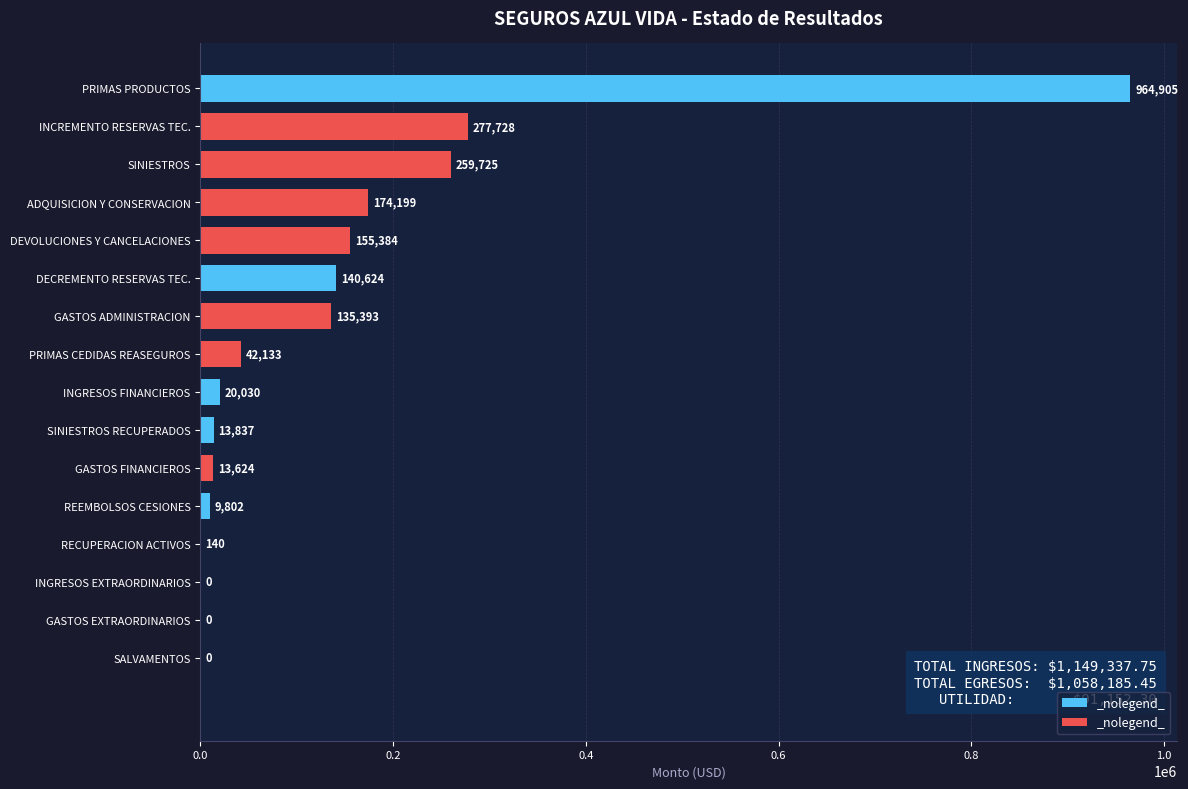

At which category does the chart reach its peak across all series?

PRIMAS PRODUCTOS